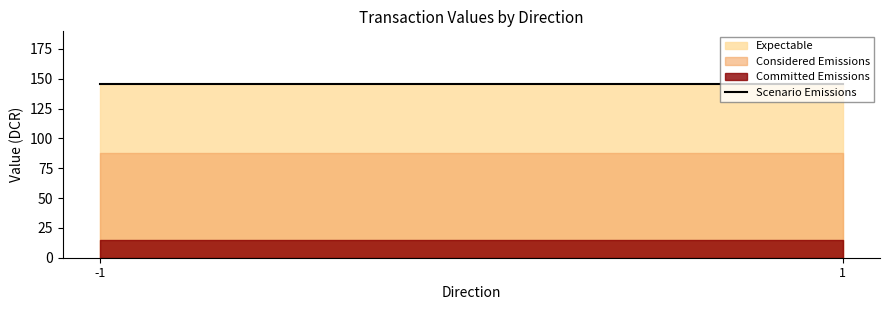

At how many categories does at least one series exceed 62?

2